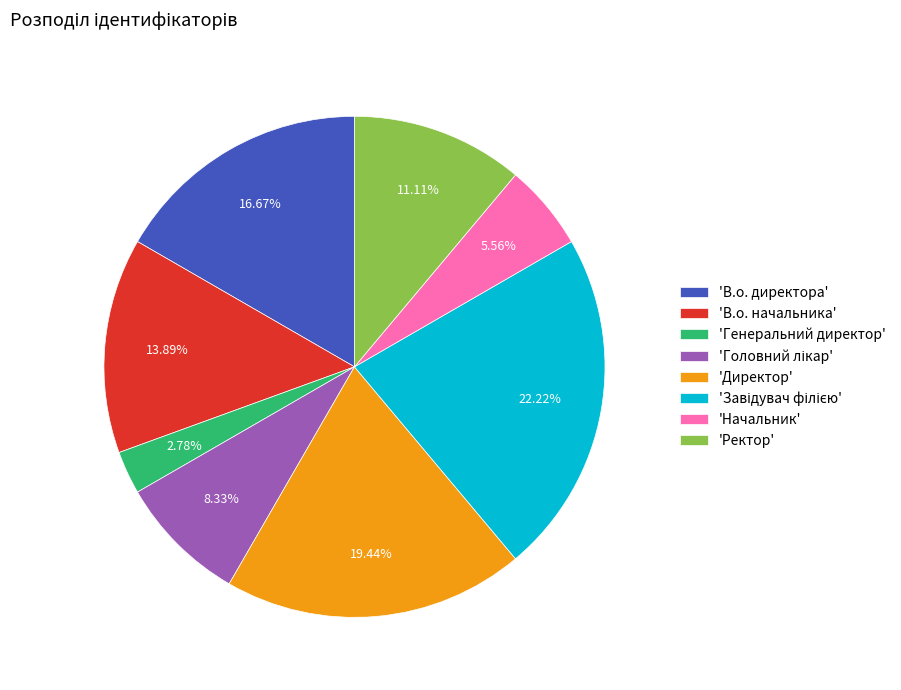

Is 'Ректор' the majority of the pie?

No